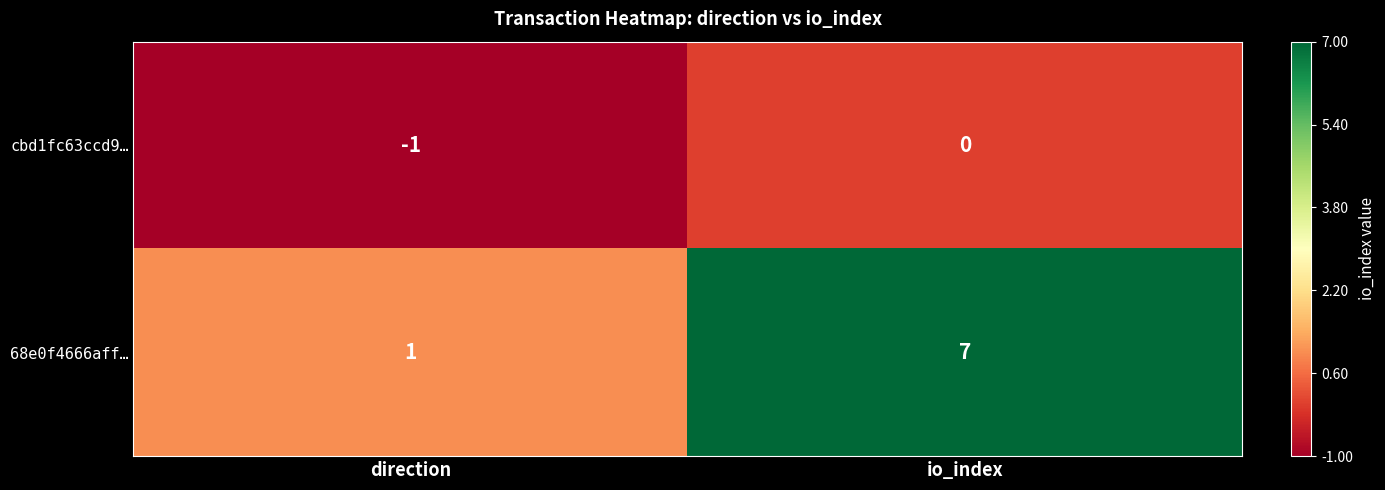

The cbd1fc63ccd9… series shows -1 at direction. True or false?

True